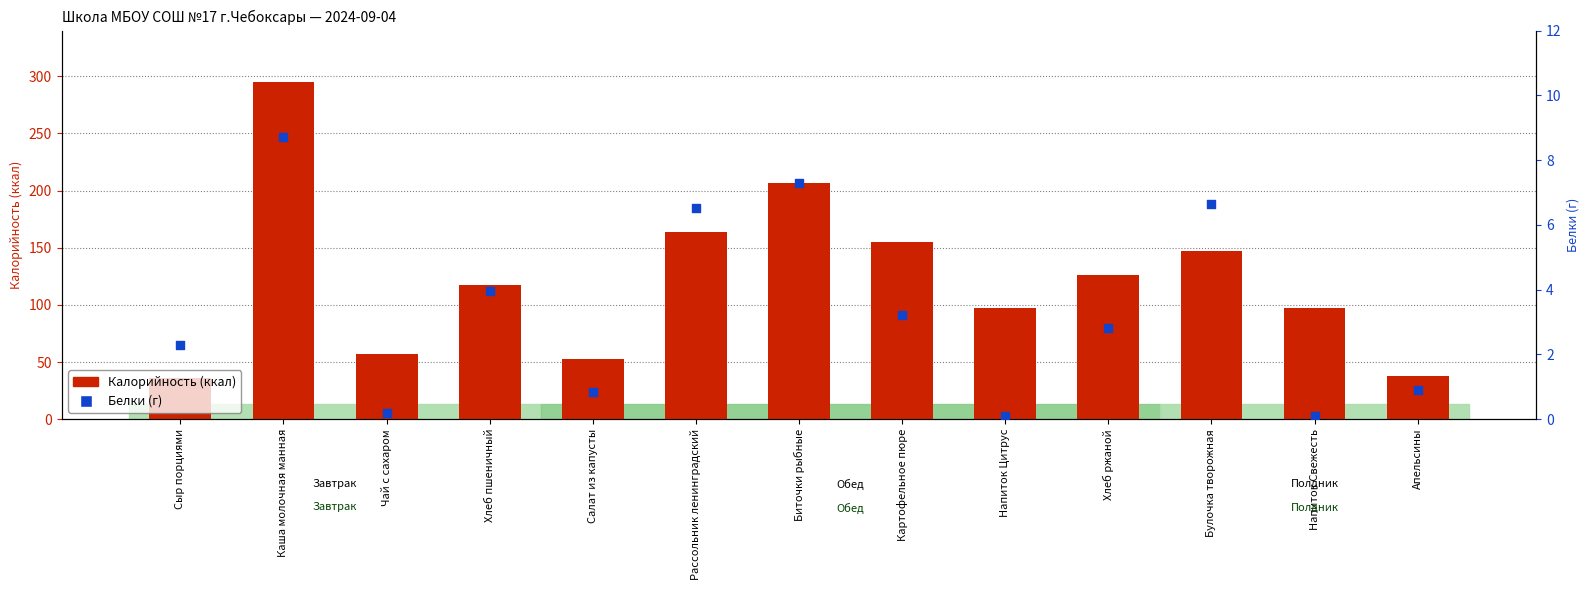

What are all the series names shown in the legend?

Калорийность, Белки